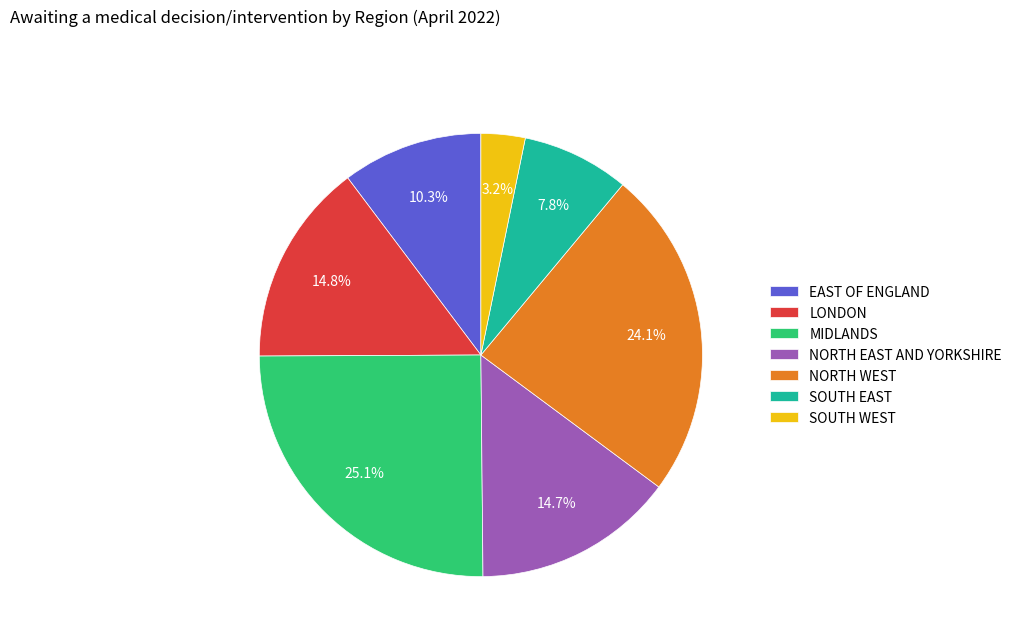

To the nearest percent, what portion does NORTH WEST represent?

24%